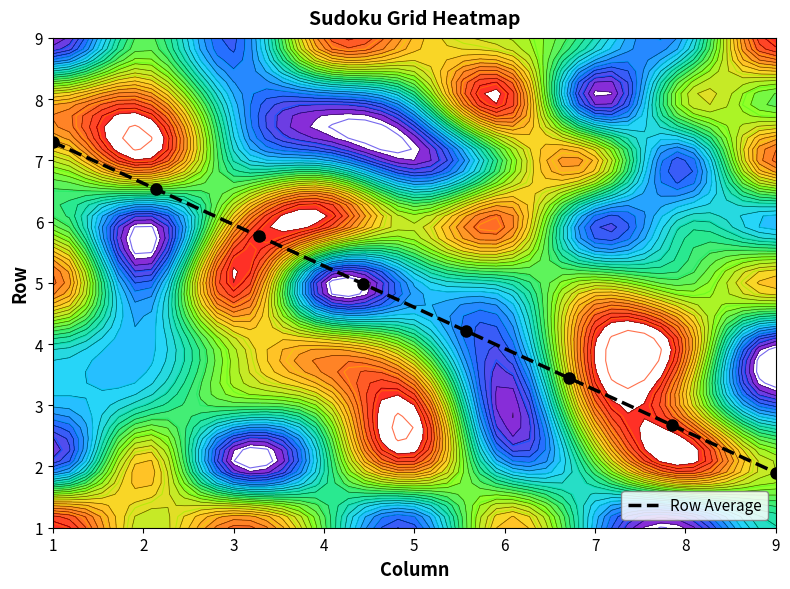

Where does the data first go above 3?

1